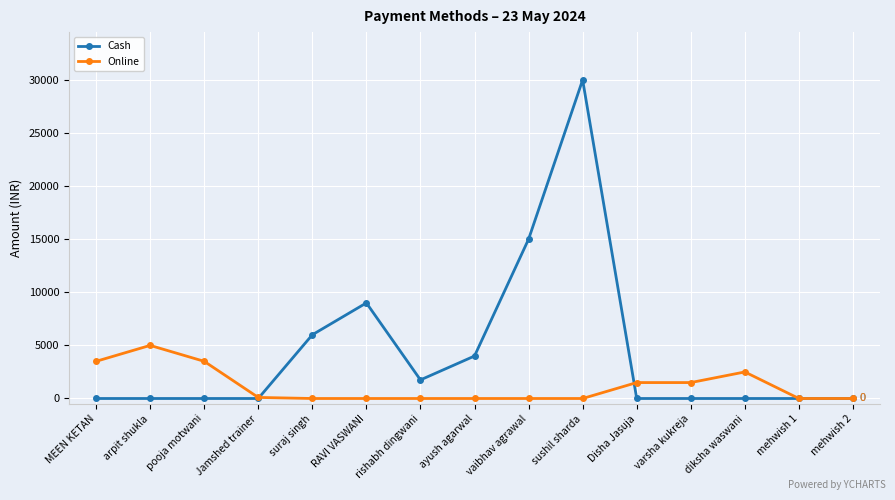

List the series in order of their peak value, highest first.

Cash, Online